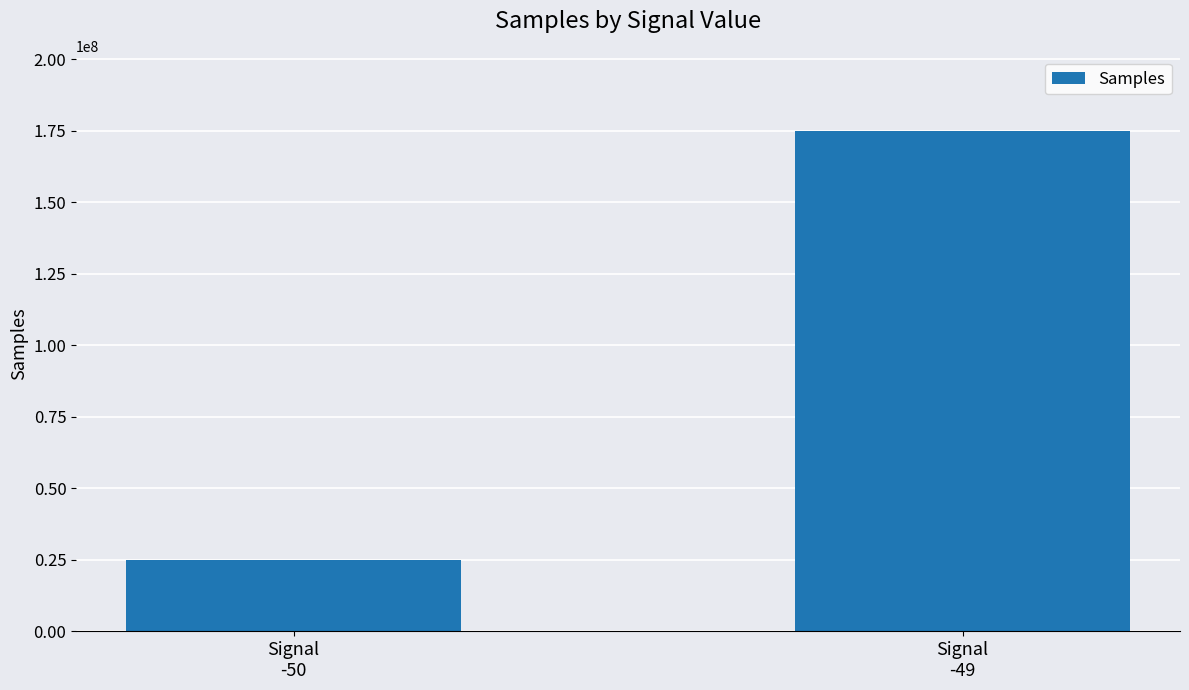

What is the label of the 1st bar from the right?

Signal
-49